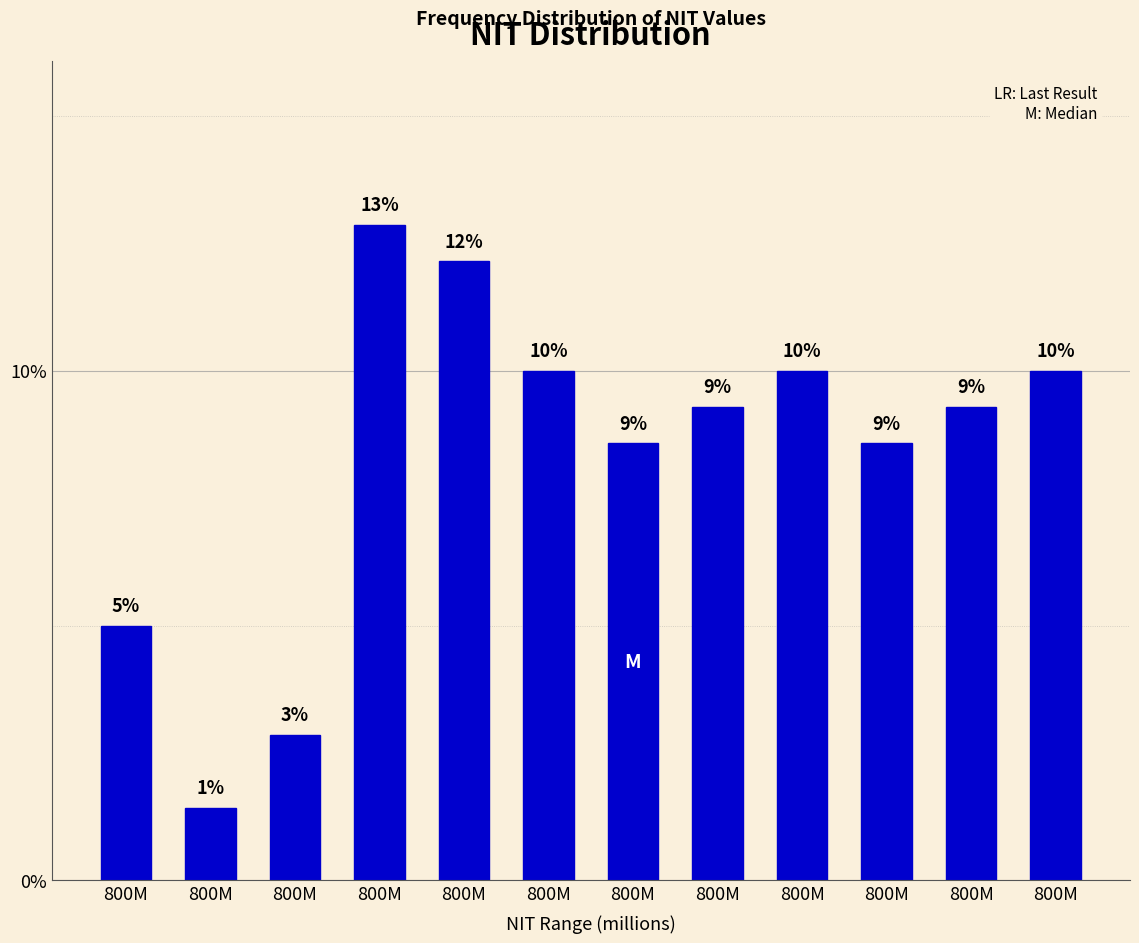

Does the chart contain any negative values?

No